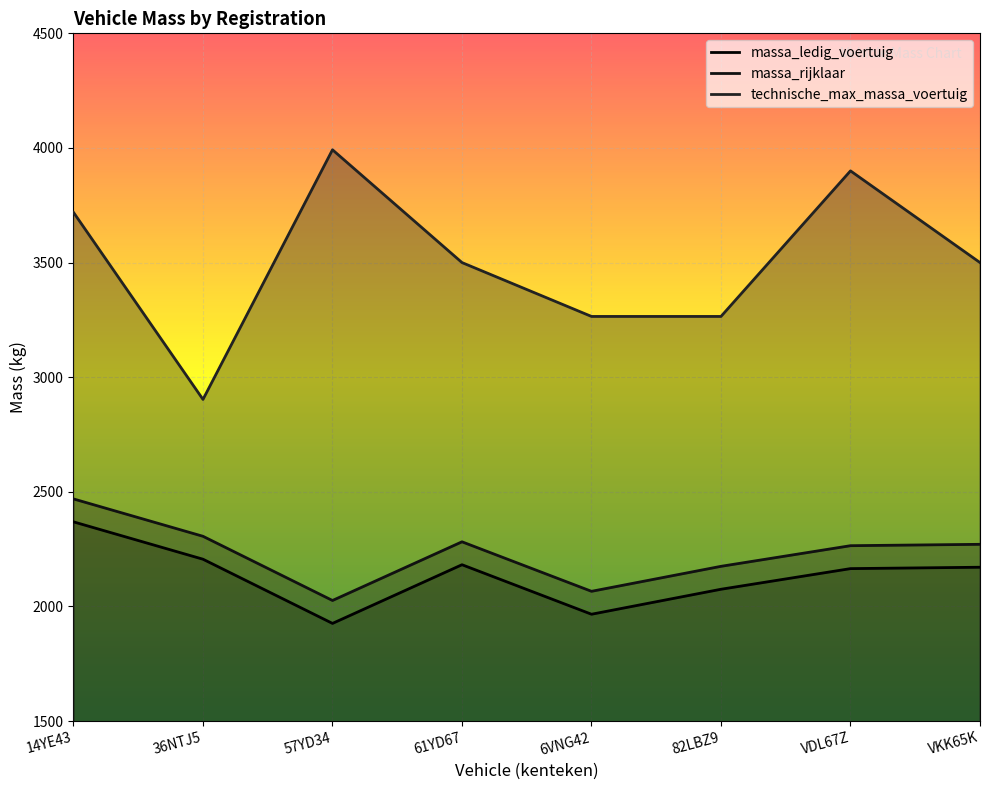

Rank the series at VDL67Z from lowest to highest value.

massa_ledig_voertuig, massa_rijklaar, technische_max_massa_voertuig